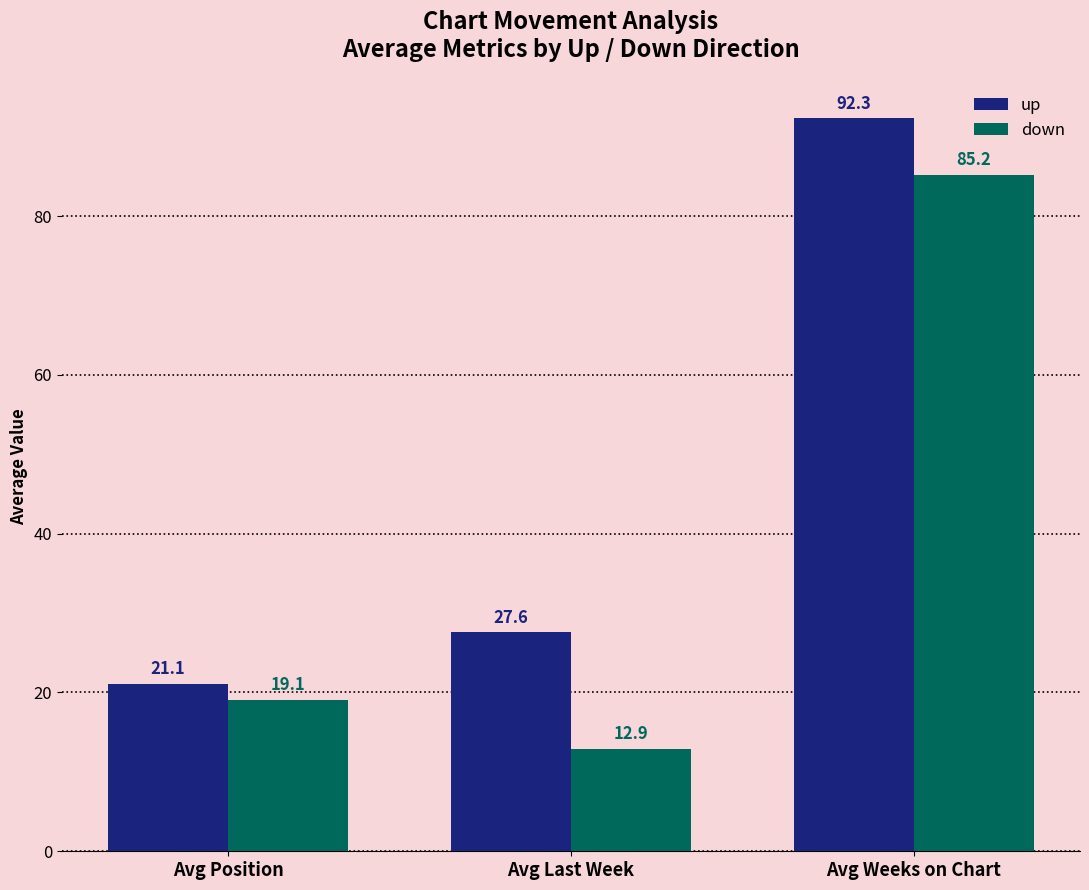

At how many categories does at least one series exceed 18?

3